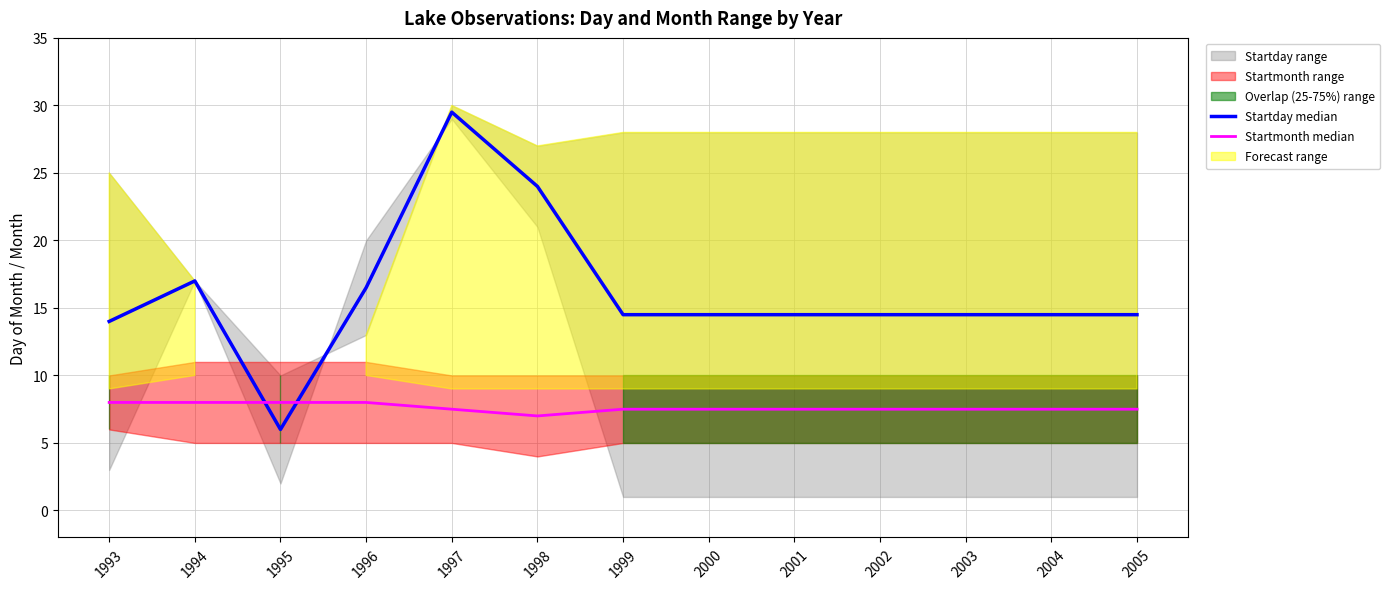

True or false: Startmonth median has a value of 3.9 at 1996.

False